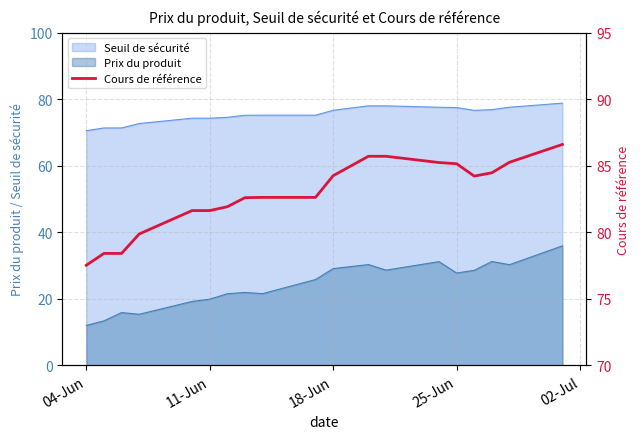

Does the chart have visible grid lines?

Yes